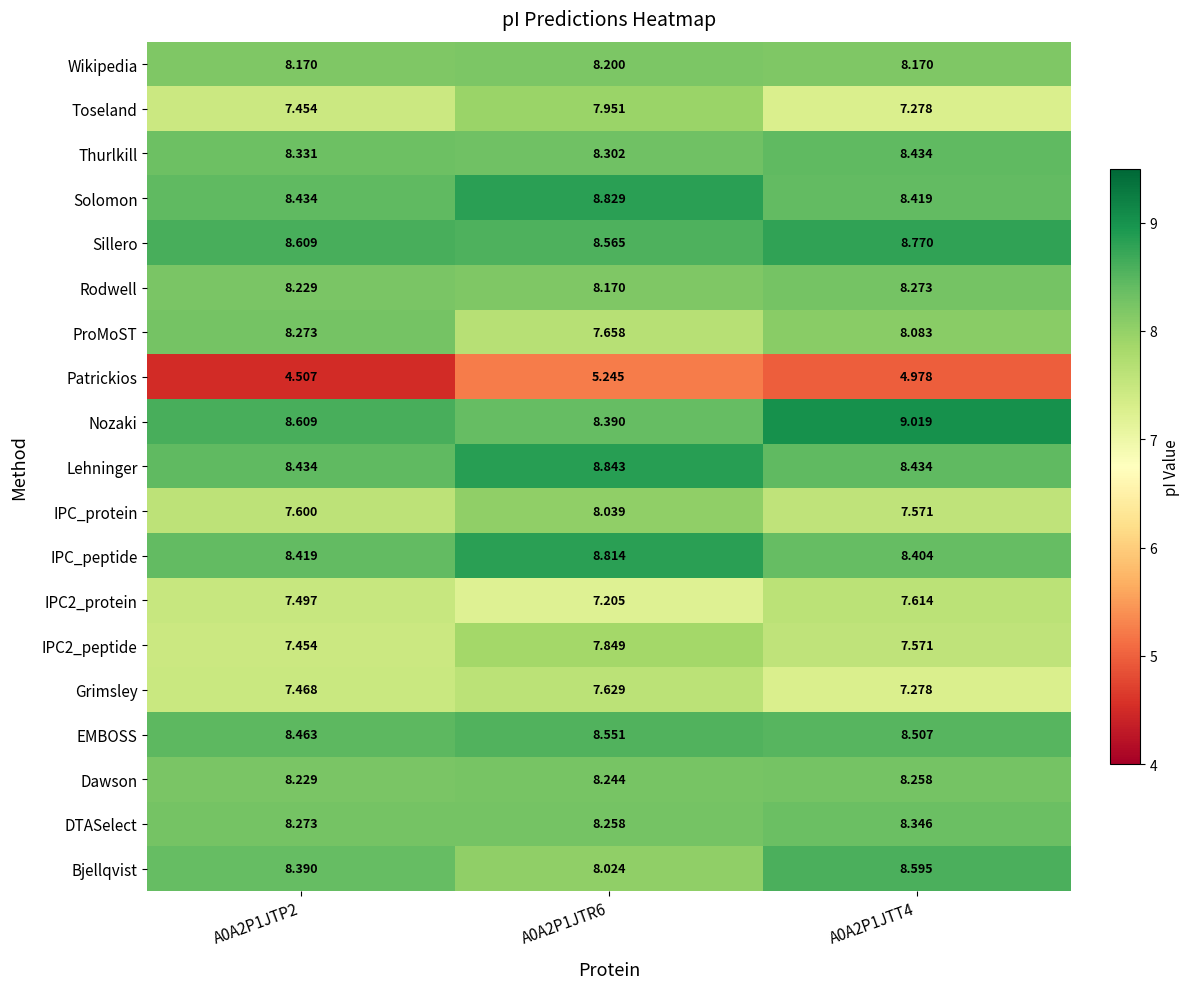

Which series has the largest total across all categories?

Nozaki